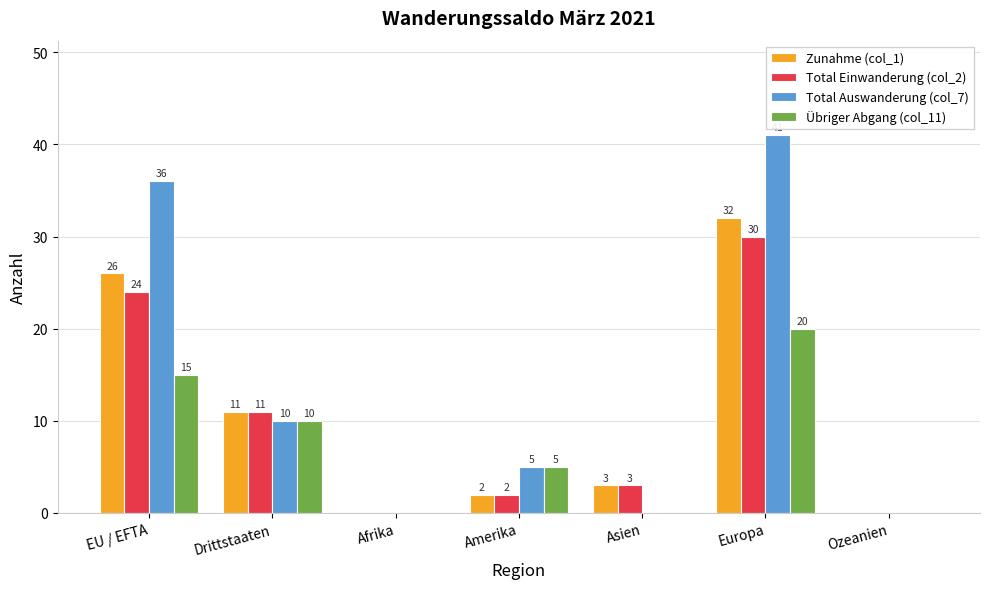

What is the sum of all Total Einwanderung (col_2) values?

70